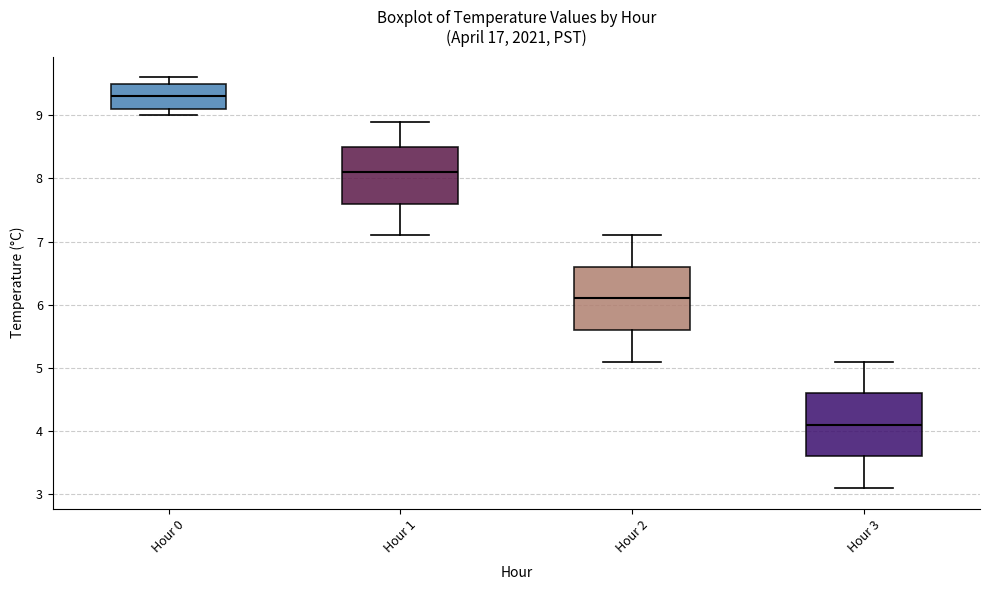

Reading left to right, transcribe this box plot: for each box, give where its median line is, the range the box spans, and where its two whiskers end, as read against the y-axis. The values are not printed on the chart, so give them approximately, as read against the axis.

Hour 0: median 9.3, box 9.1 to 9.5, whiskers 9.0 to 9.6
Hour 1: median 8.1, box 7.6 to 8.5, whiskers 7.1 to 8.9
Hour 2: median 6.1, box 5.6 to 6.6, whiskers 5.1 to 7.1
Hour 3: median 4.1, box 3.6 to 4.6, whiskers 3.1 to 5.1